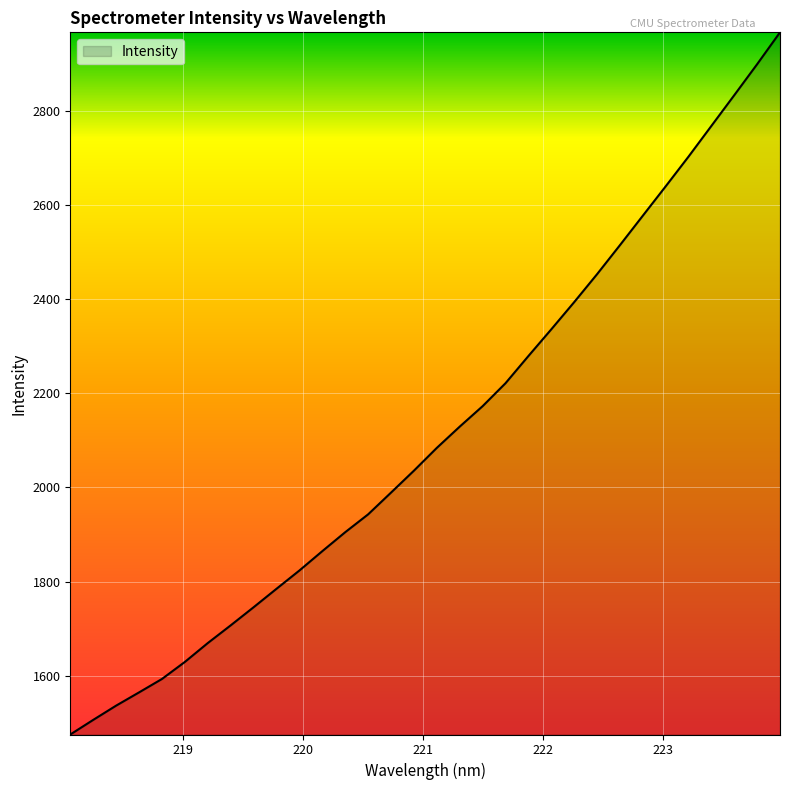

What is the smallest value displayed?

1475.5